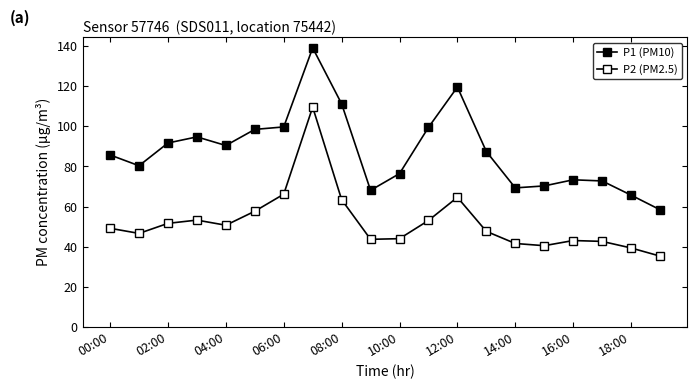

How many data points does each series have?

20